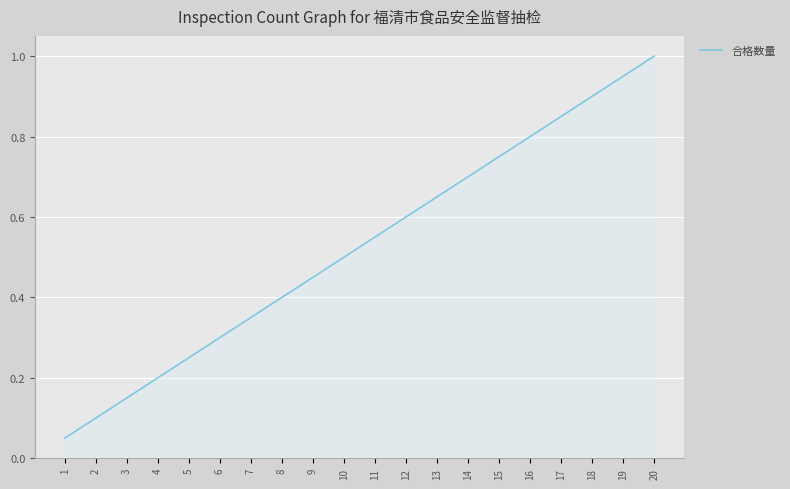

Between 6 and 13, which is larger?

13